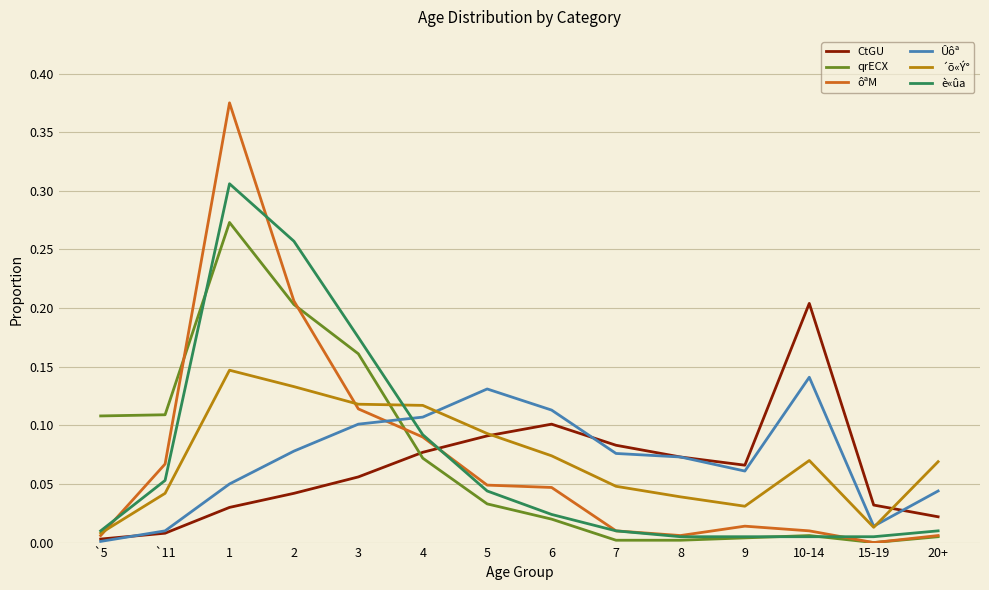

True or false: Ûôª and è«ûa cross at least once.

True